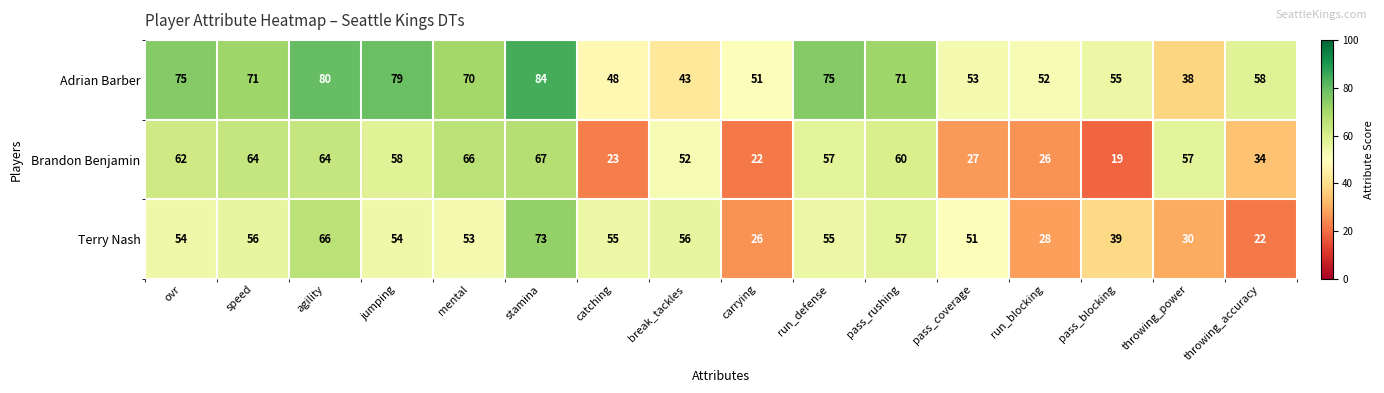

At which category does the chart reach its minimum across all series?

pass_blocking